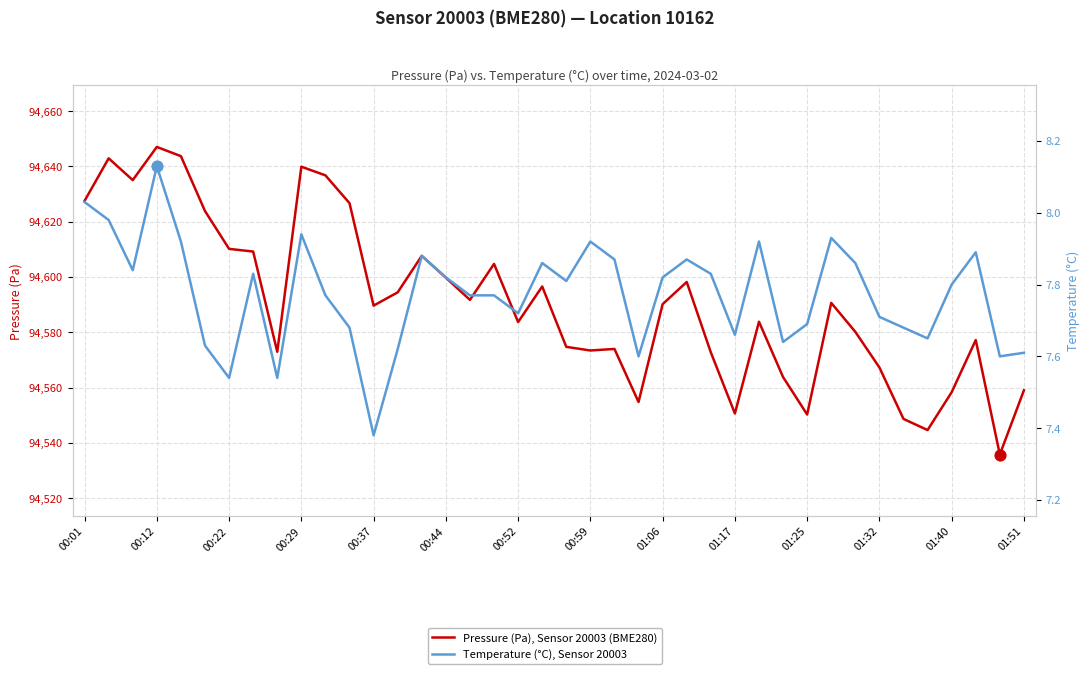

What is the total value across all series at 01:17?

94558.3